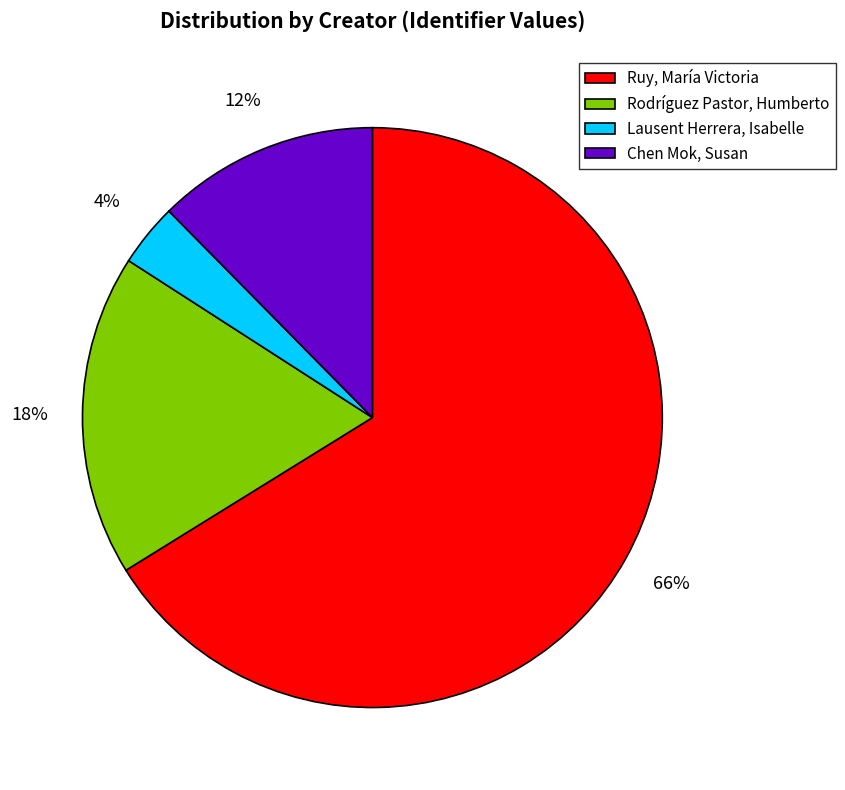

To the nearest percent, what percentage of the pie is Rodríguez Pastor, Humberto?

18%